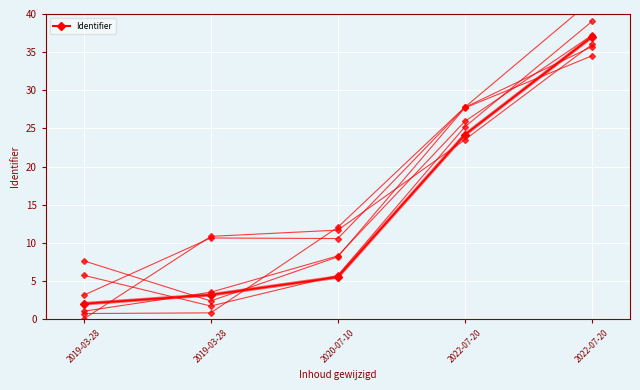

How many lines are shown in the chart?

1